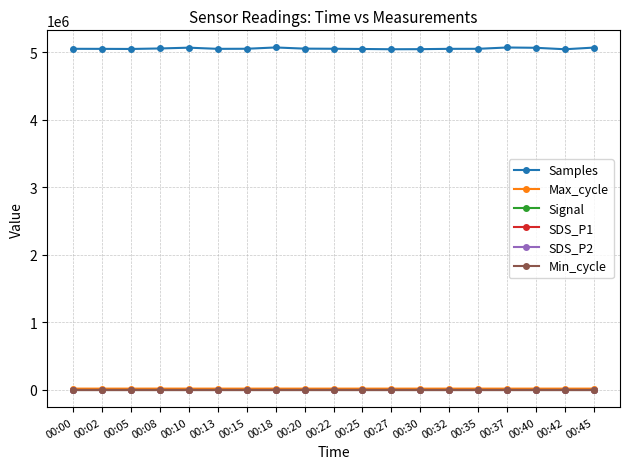

Does the chart have visible grid lines?

Yes